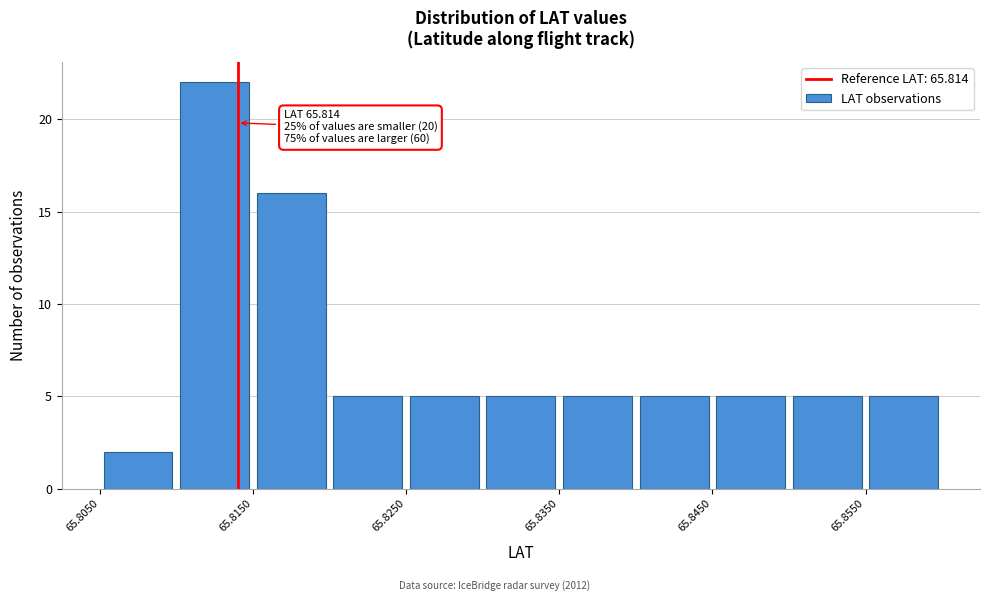

Which range on the x-axis has the tallest bar?

65.810 to 65.815